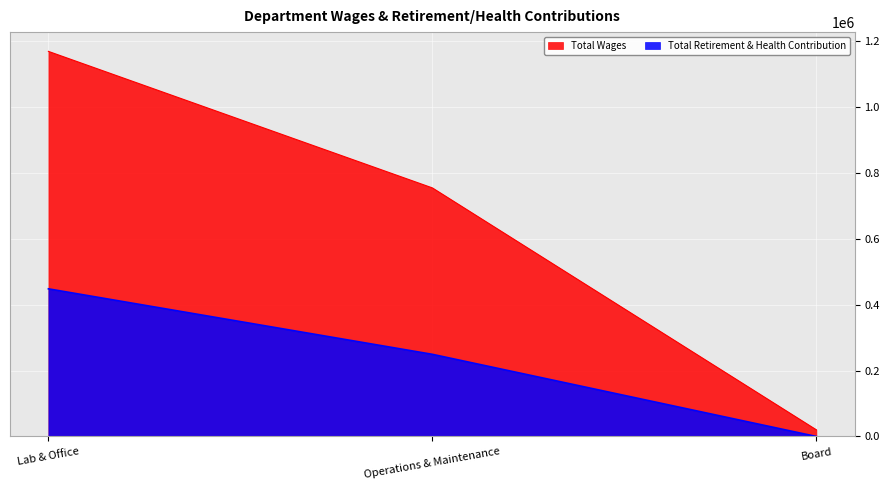

What is the sum of the Total Retirement & Health Contribution values at Operations & Maintenance and Lab & Office?

697853